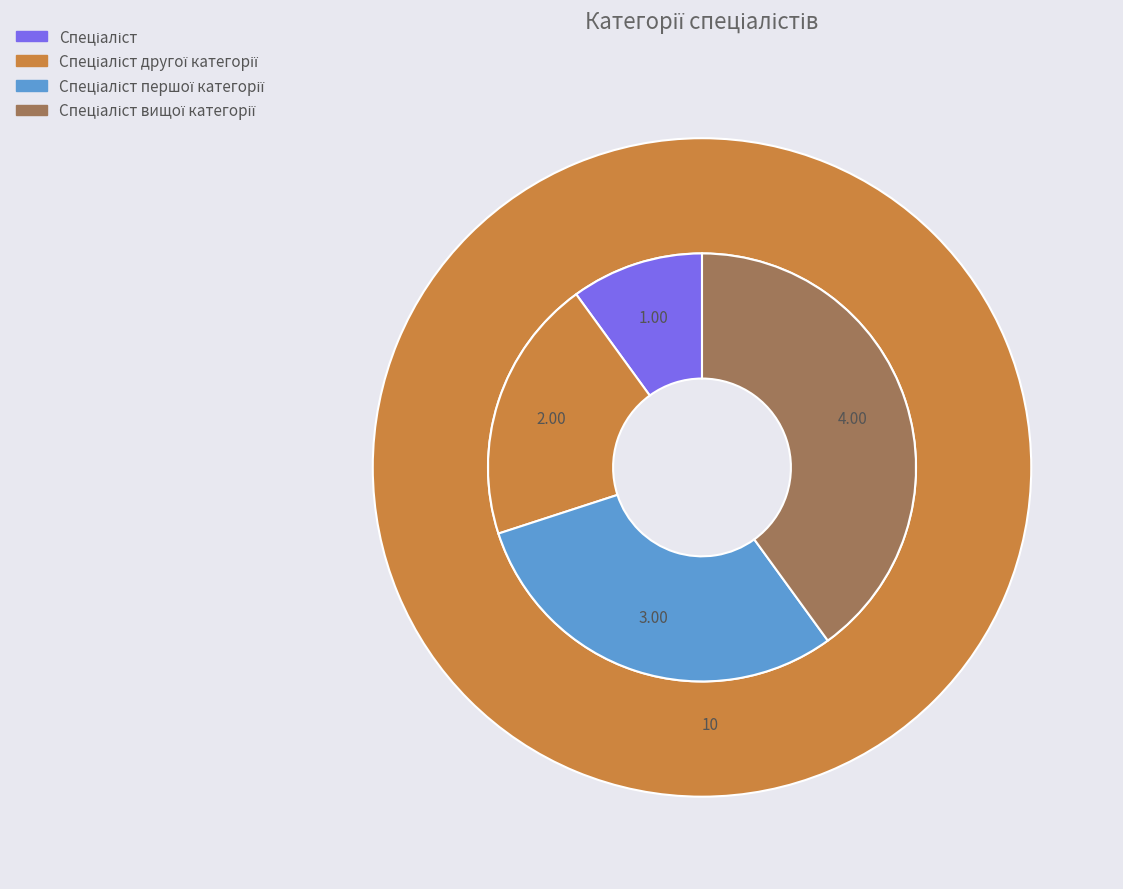

How many slices are in this pie chart?

4